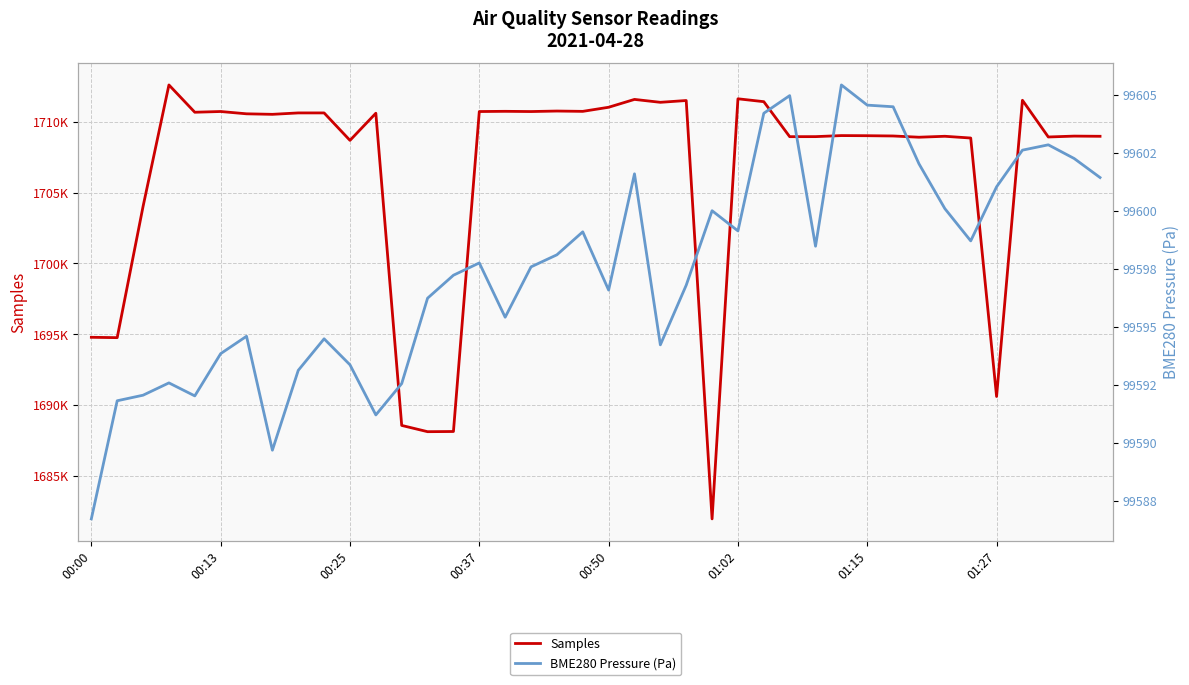

What is the difference between the maximum and minimum values in the BME280 Pressure (Pa) series?

18.7